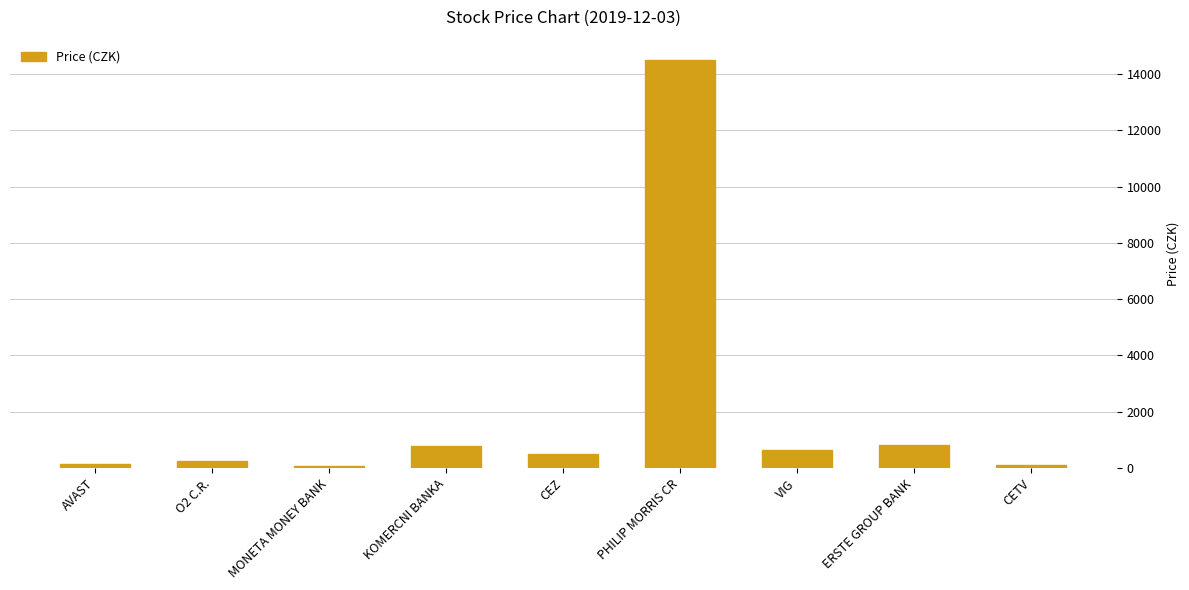

The chart shows a value of 24580.0 at PHILIP MORRIS CR. True or false?

False